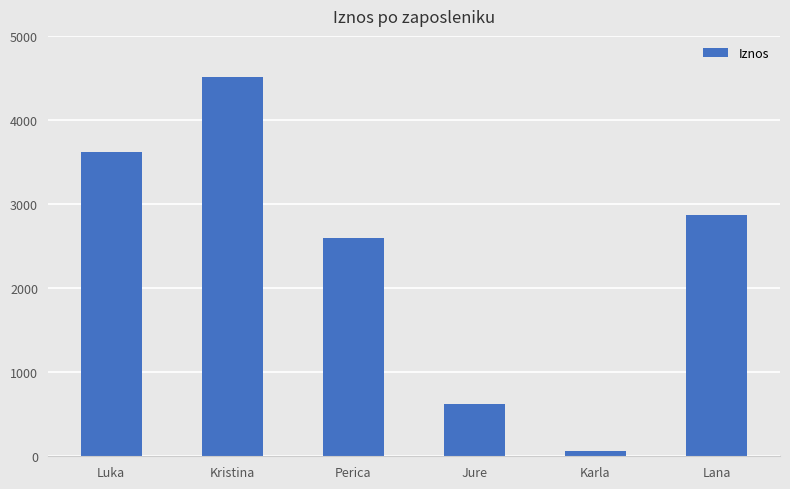

What is the maximum value shown in the chart?

4512